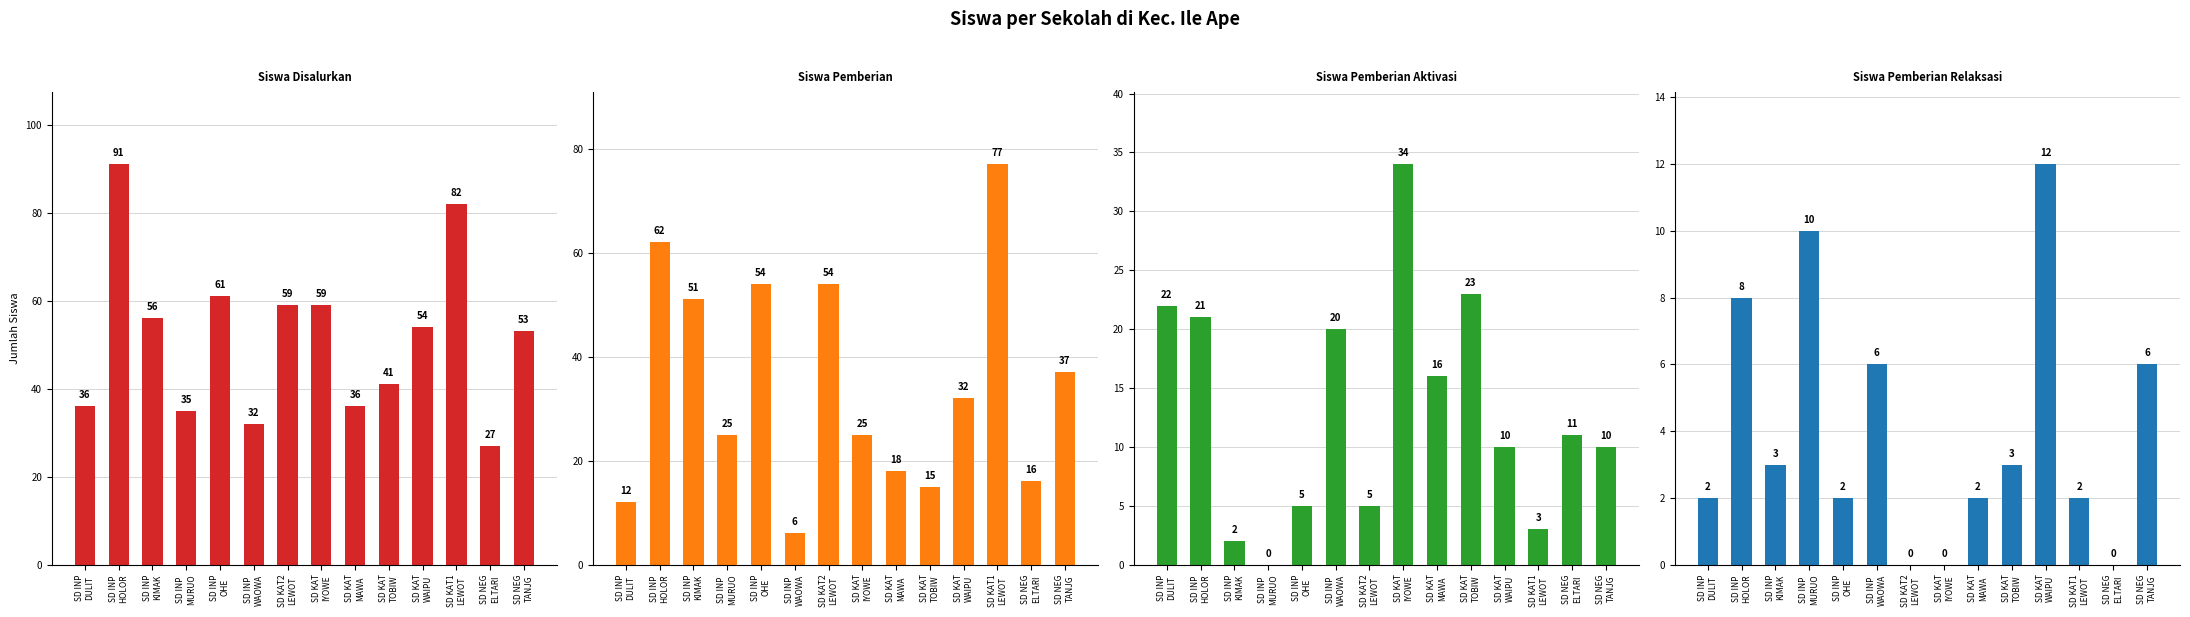

What is the difference between the second highest and second lowest values in the Siswa Pemberian series?

50